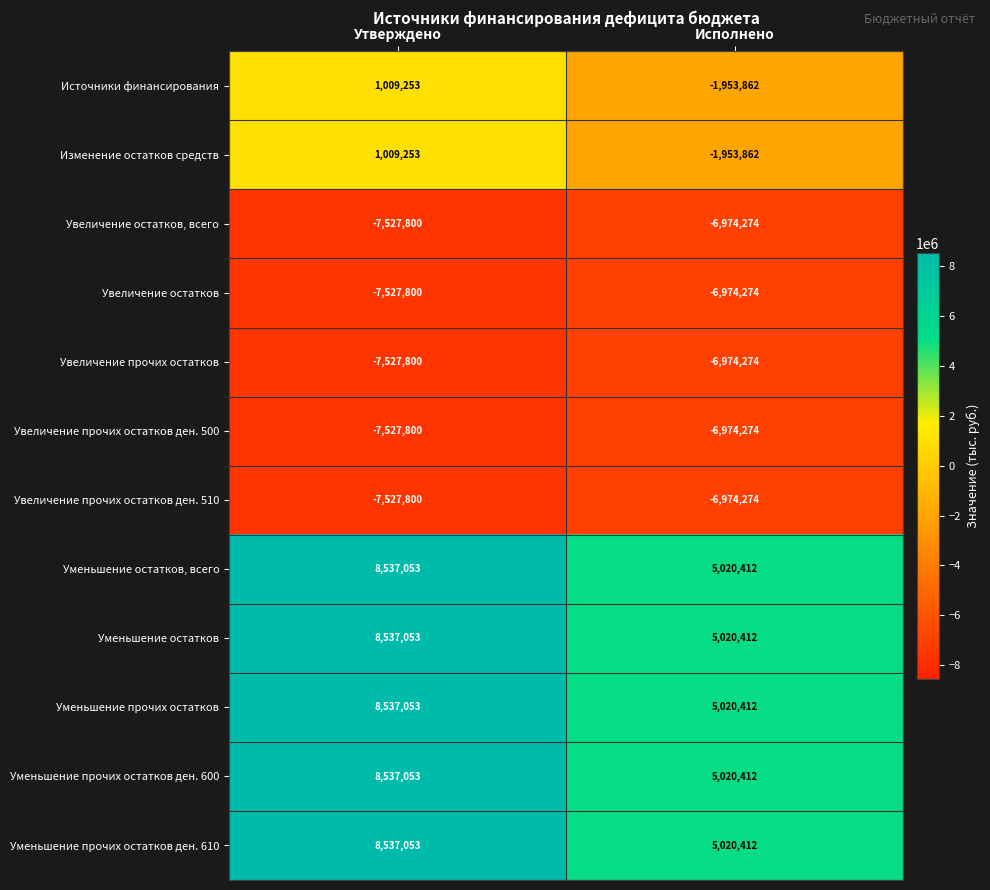

Is it true that Увеличение прочих остатков ден. 510 equals -11260419 at Исполнено?

False